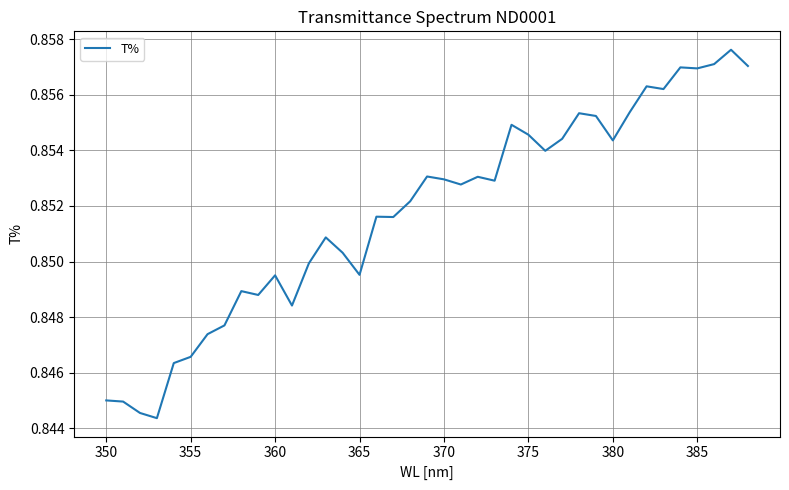

Does the chart have visible grid lines?

Yes